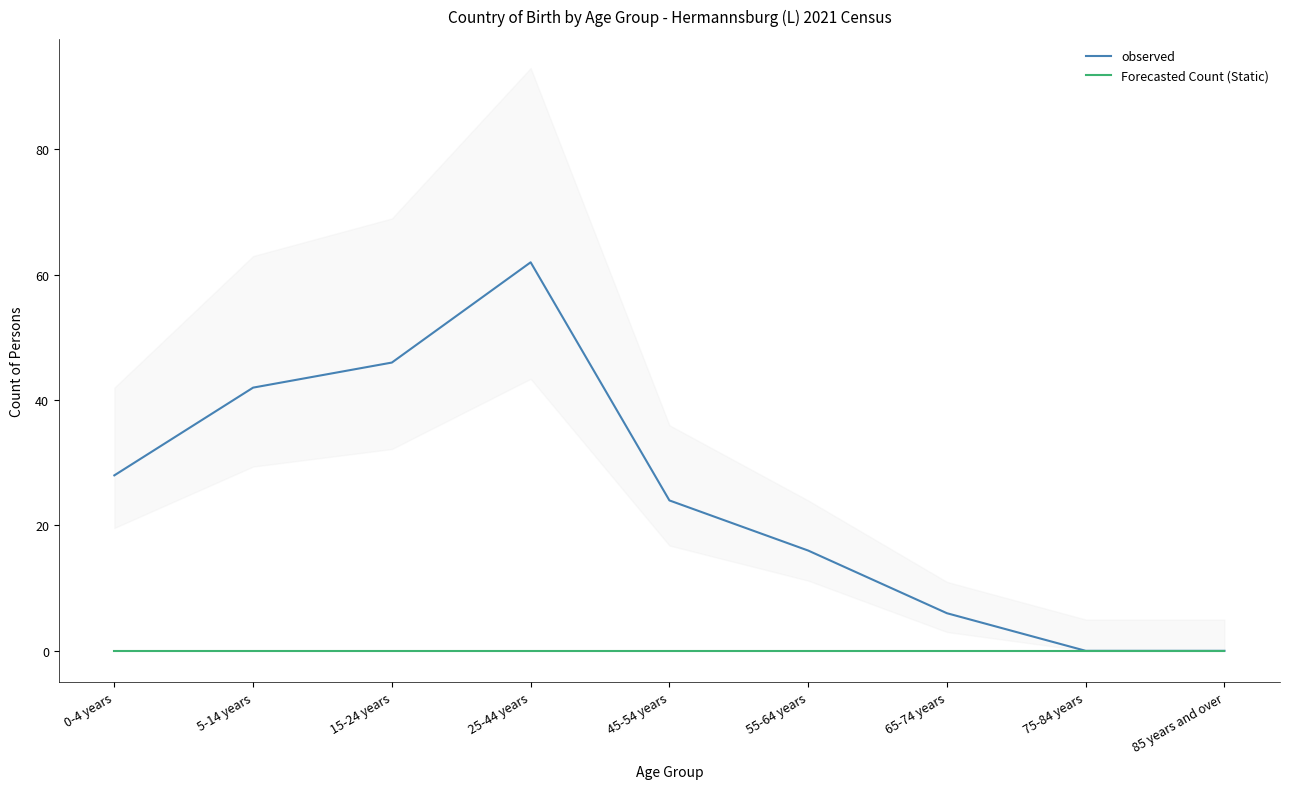

How many lines are shown in the chart?

2